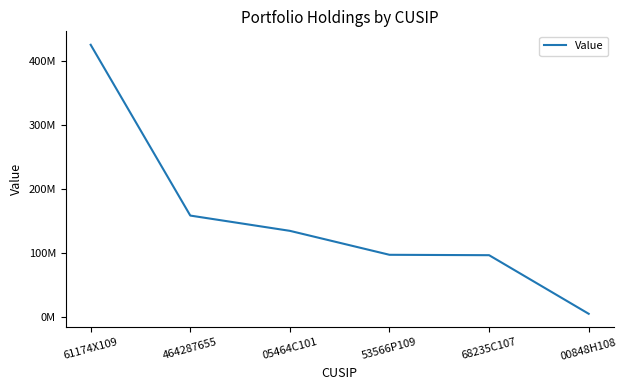

List the labels in order of value, largest first.

61174X109, 464287655, 05464C101, 53566P109, 68235C107, 00848H108